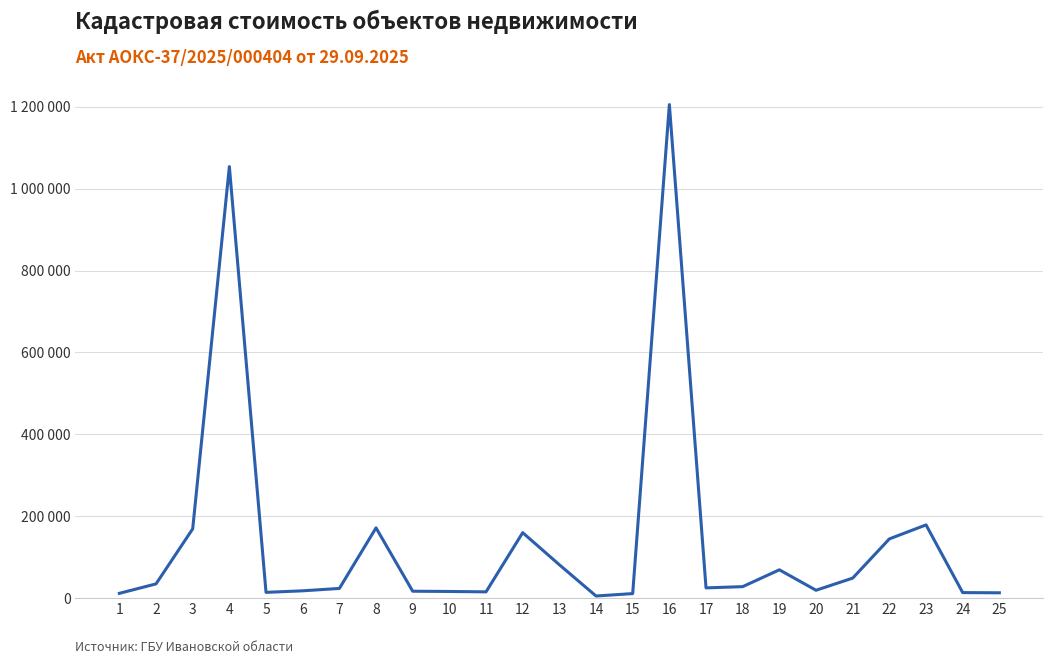

What is the average value?

141663.5